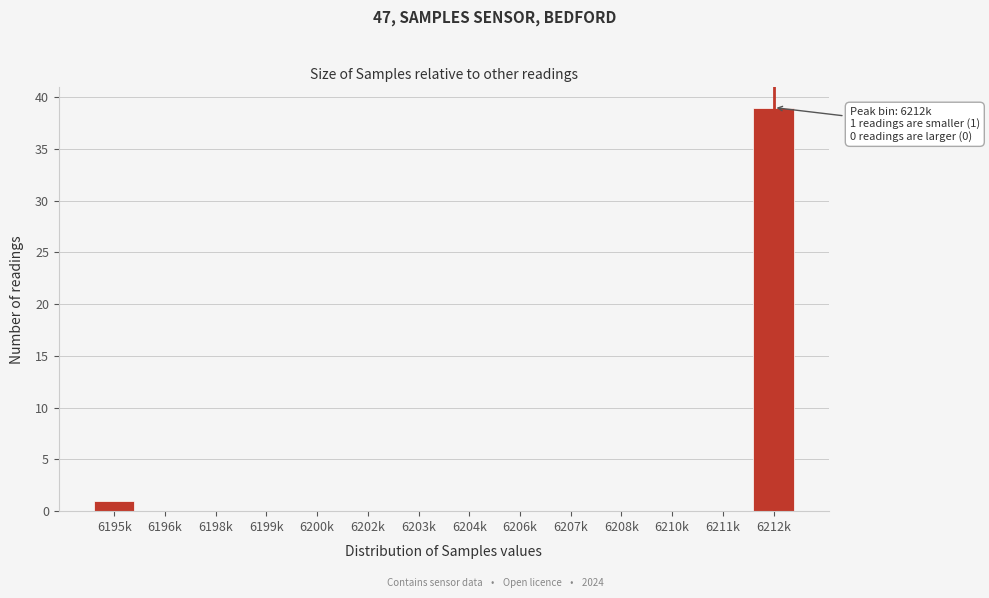

Reading left to right, transcribe all the data shown in this chart.

6195k=1	6196k=0	6198k=0	6199k=0	6200k=0	6202k=0	6203k=0	6204k=0	6206k=0	6207k=0	6208k=0	6210k=0	6211k=0	6212k=39